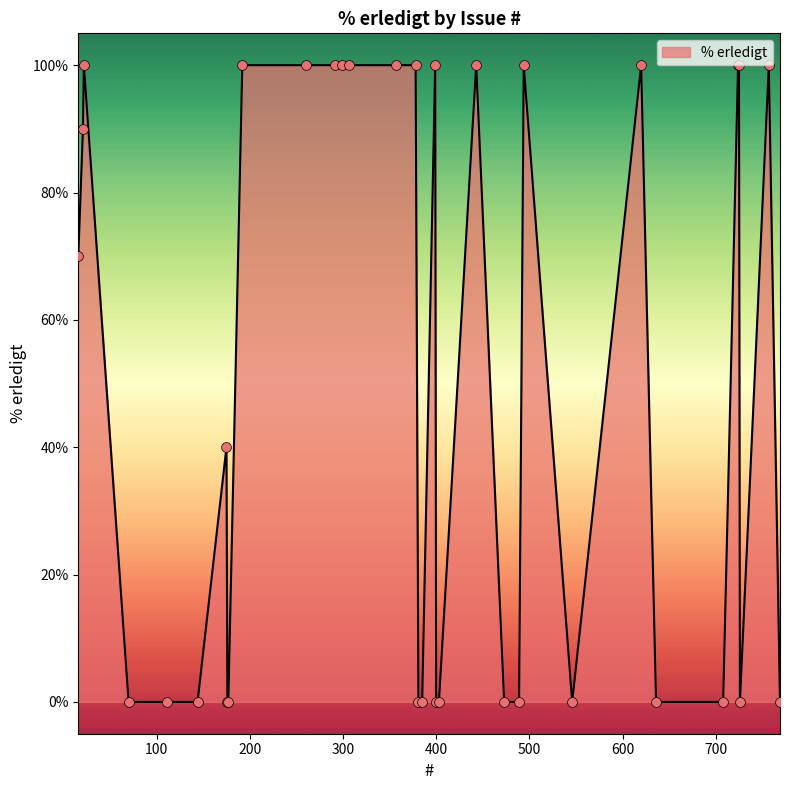

What is the difference between the maximum and minimum values?

100